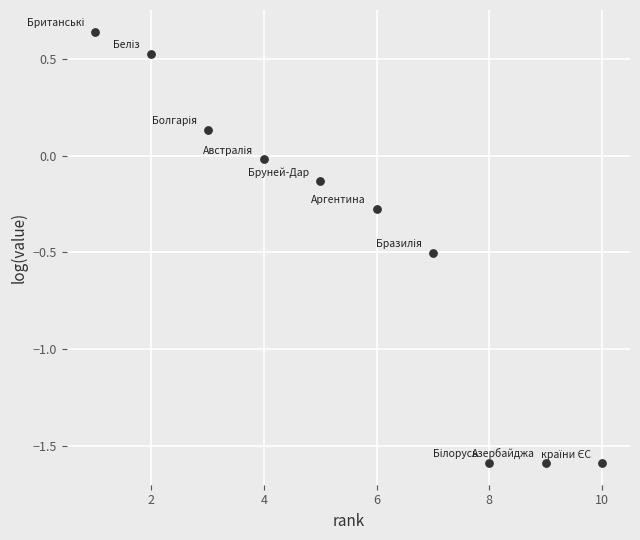

What is the range of Y values (max minus min)?

2.2